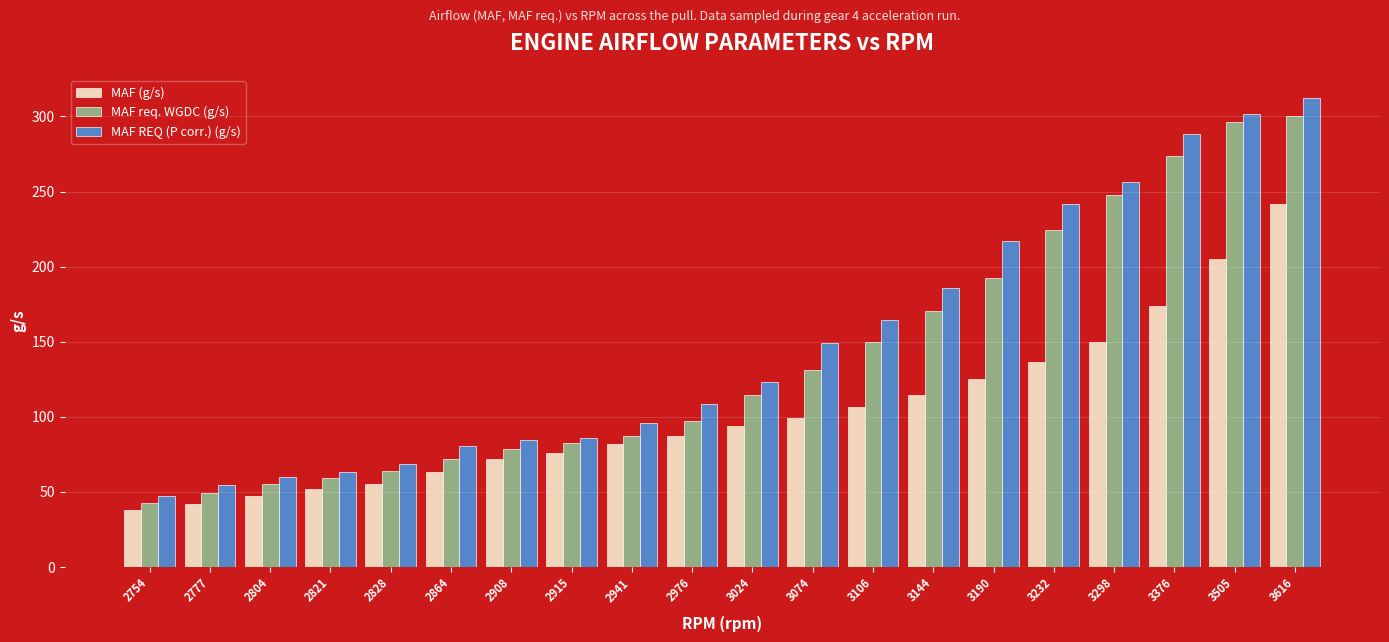

What is the difference between the highest and lowest values at 2941?

13.9